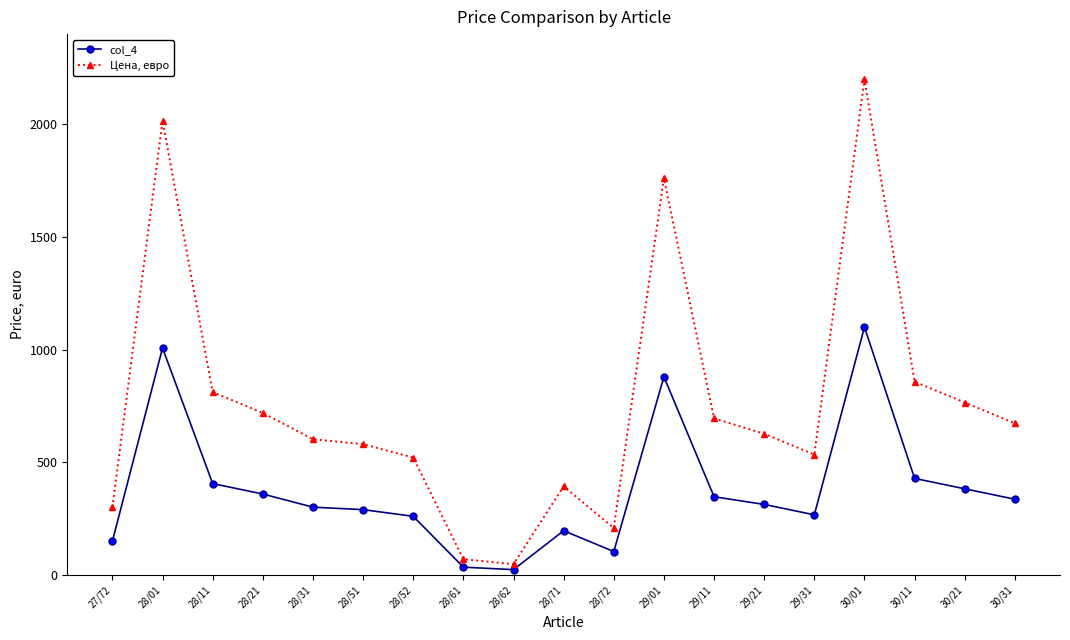

Does the chart display data point markers on the line(s)?

Yes